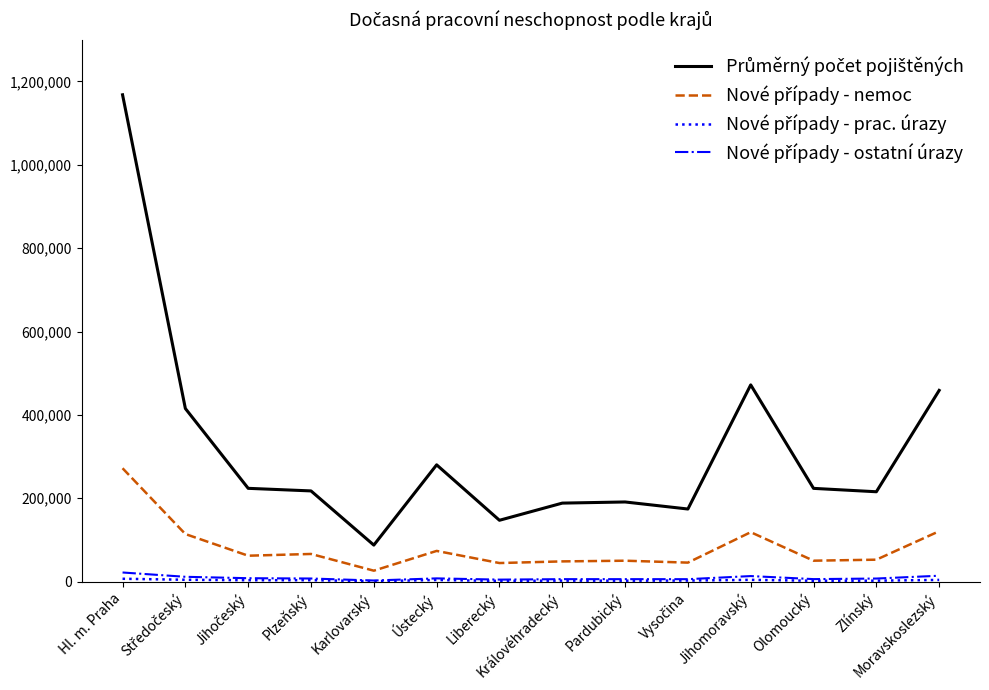

Does the chart have visible grid lines?

No